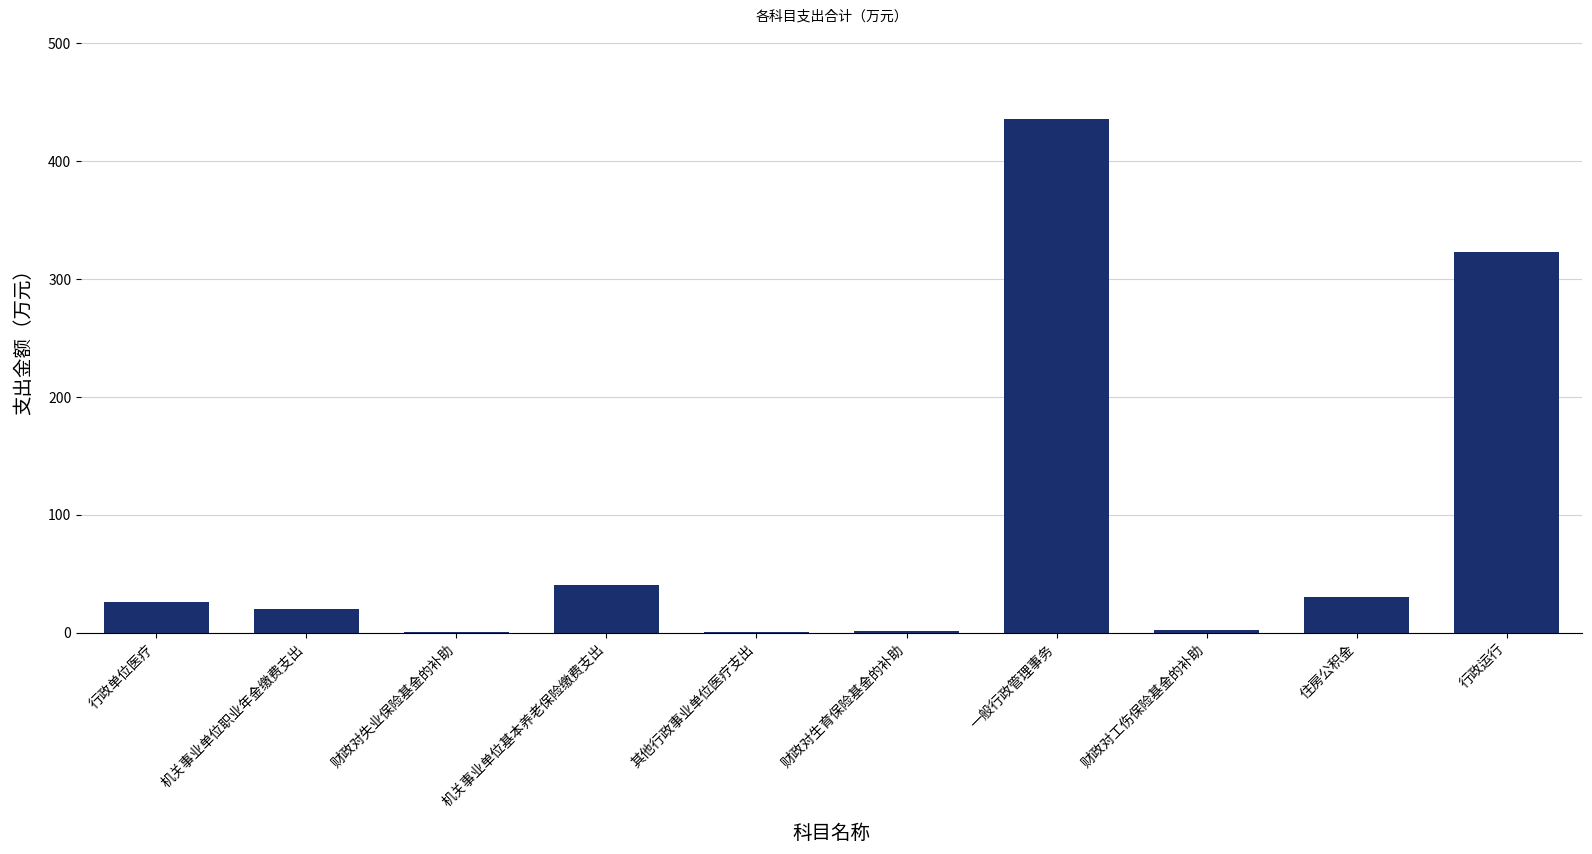

Where is the data nearest to the value 218?

行政运行